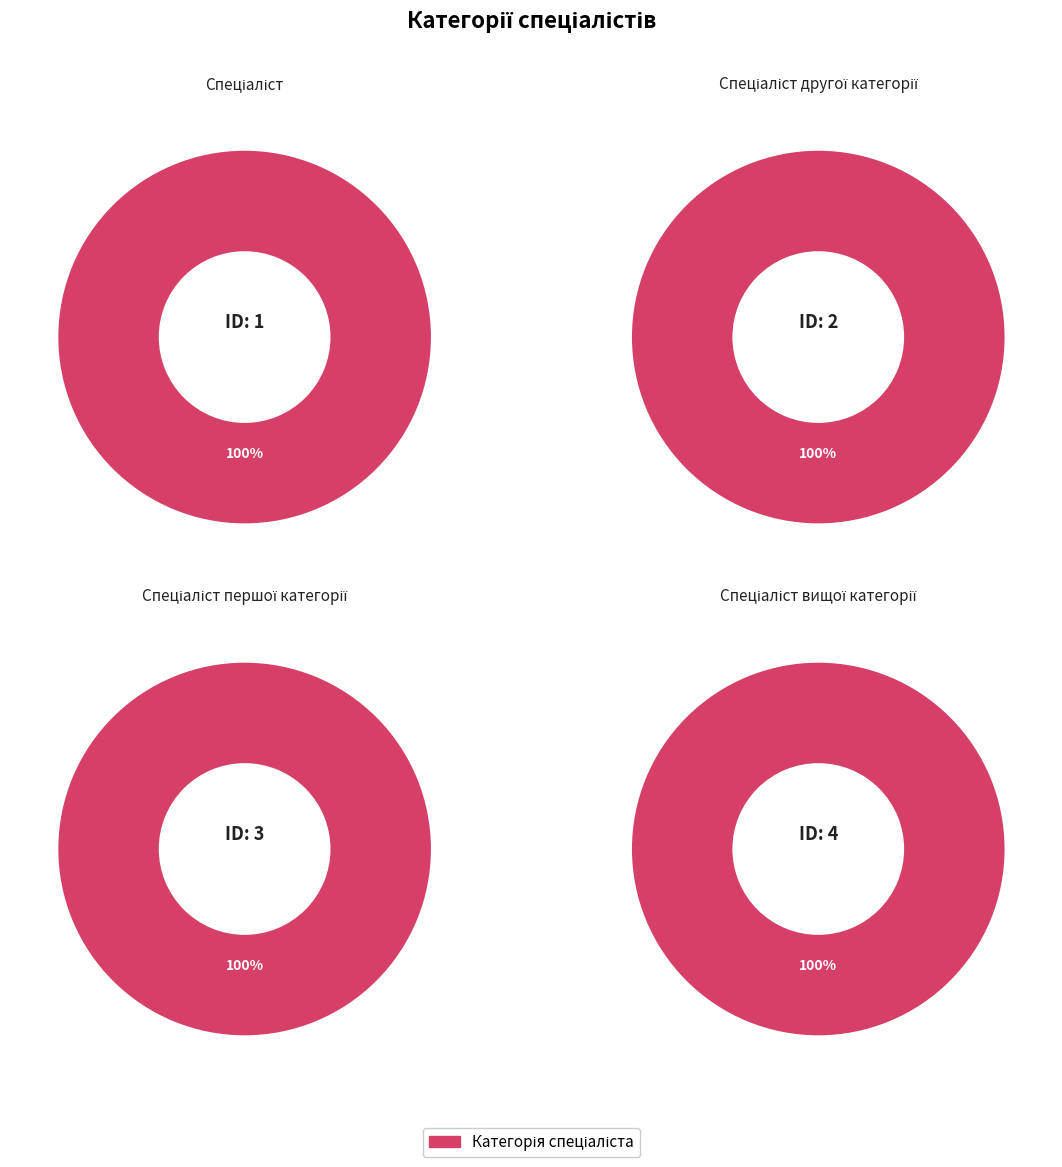

How many slices are in this pie chart?

4